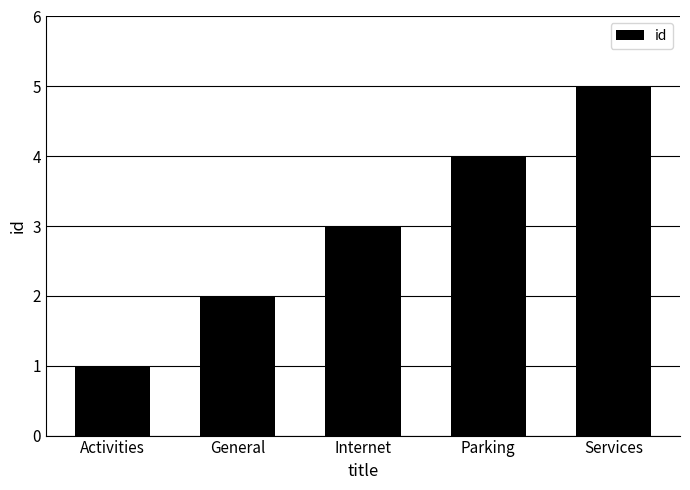

What is the label of the 1st bar from the right?

Services